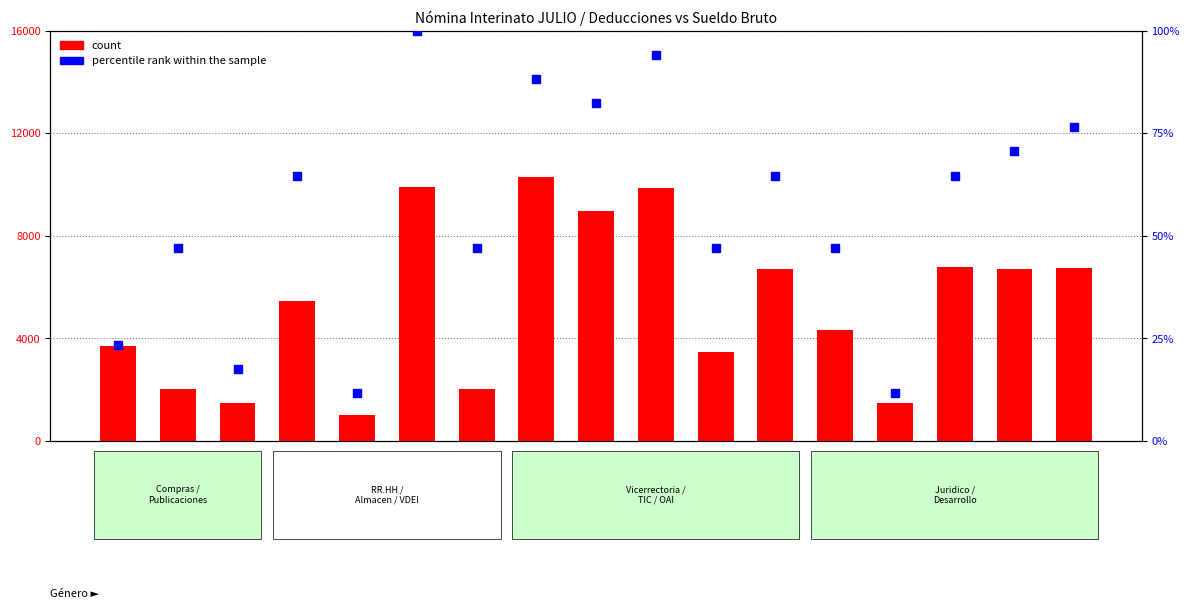

What are all the series names shown in the legend?

count, percentile rank within the sample